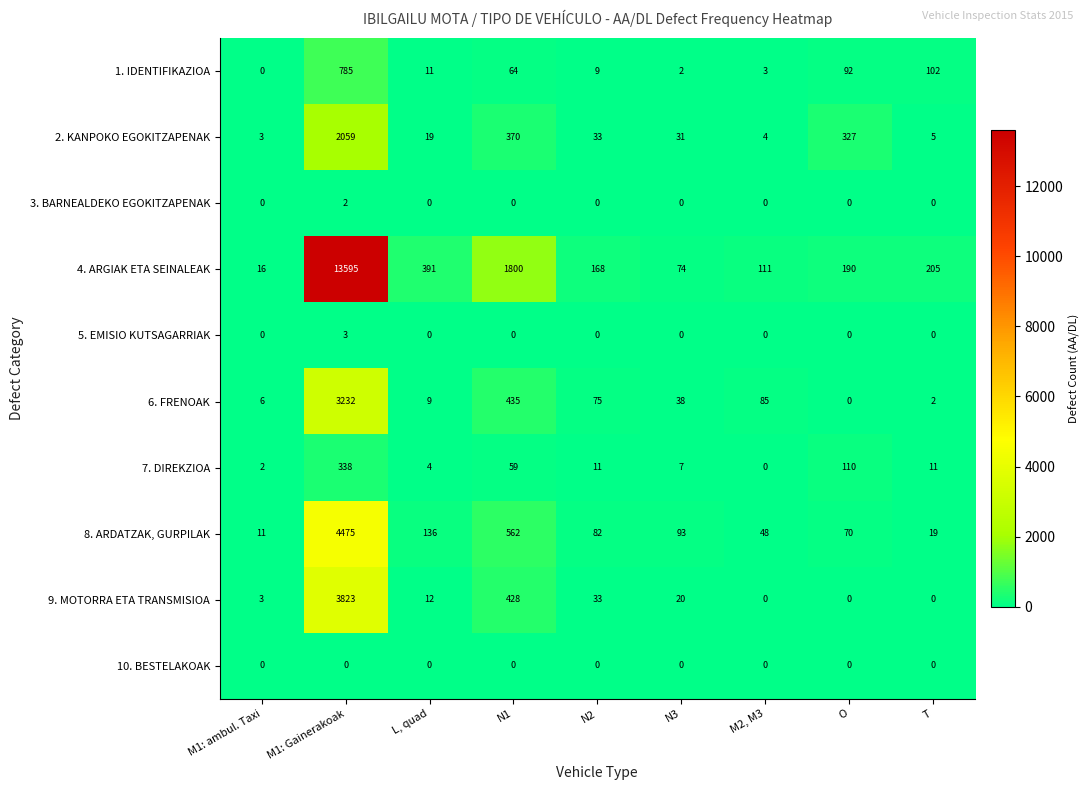

Where does the 9. MOTORRA ETA TRANSMISIOA series first go above 12?

M1: Gainerakoak